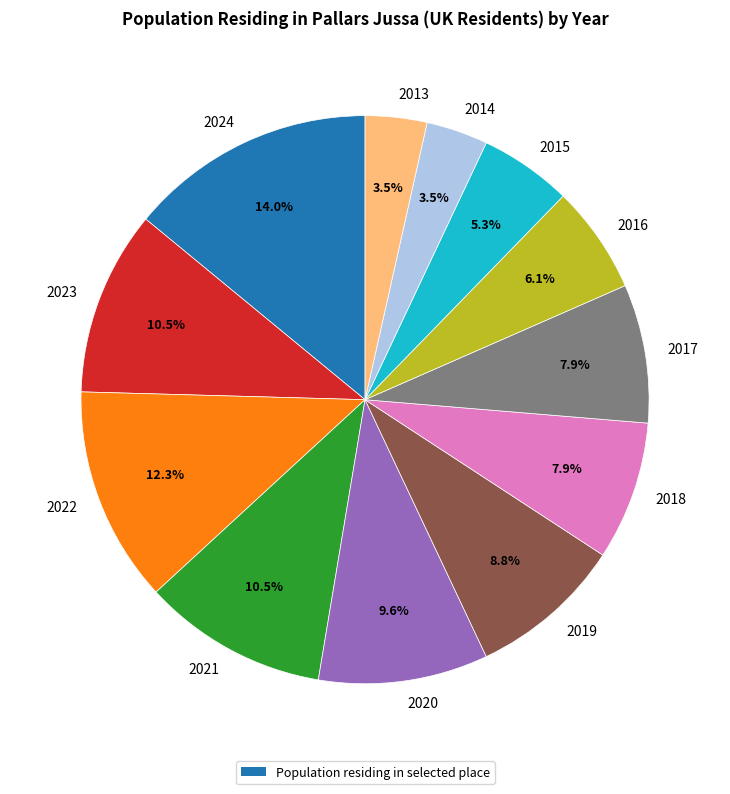

True or false: 2022 accounts for 1% of the total.

False